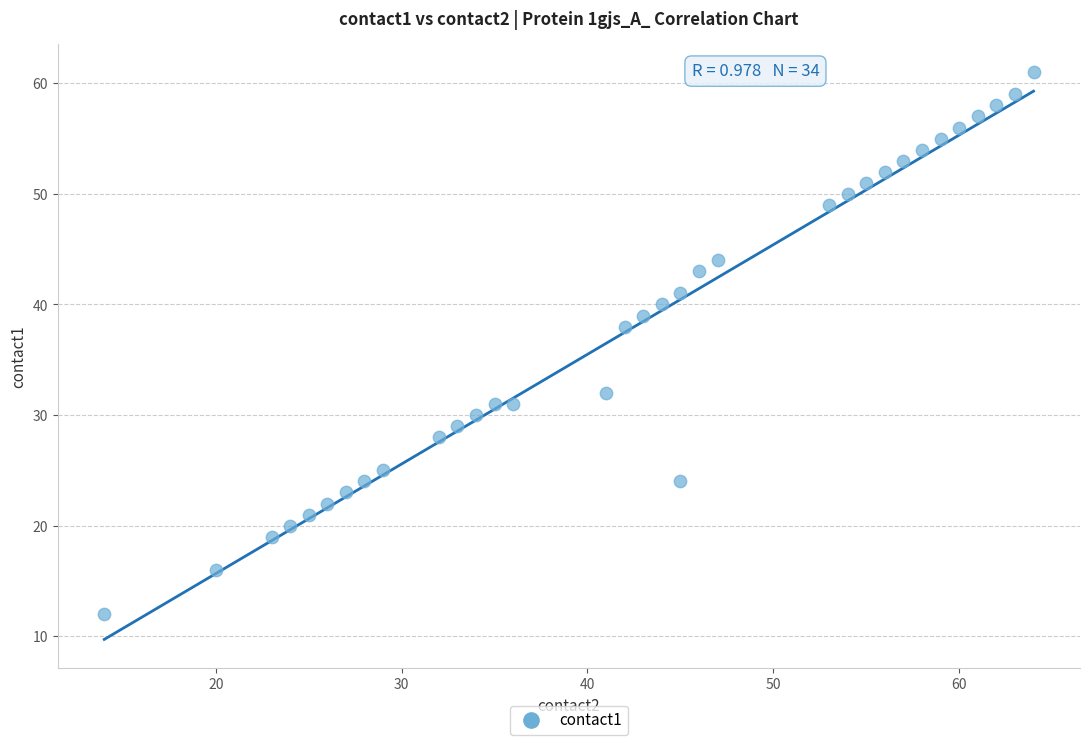

What is the range of X values (max minus min)?

50